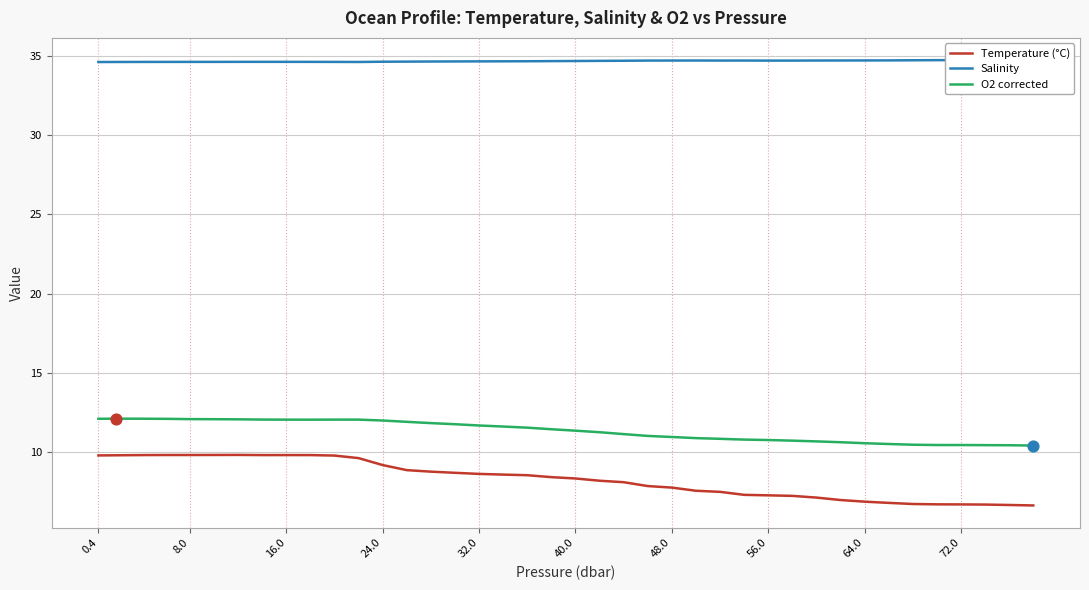

True or false: O2 corrected has a value of 12.0 at 16.0.

True